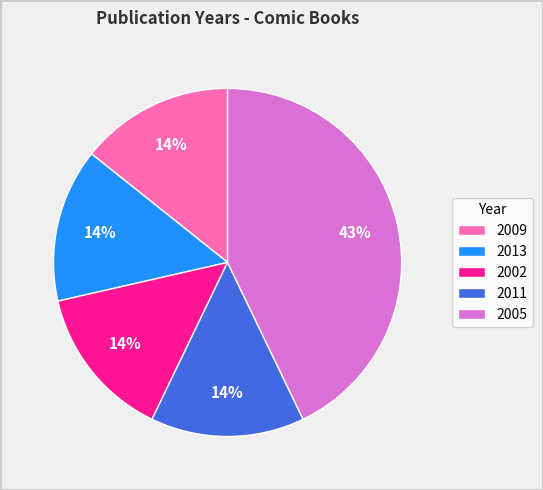

Which category has the biggest portion of the pie?

2005